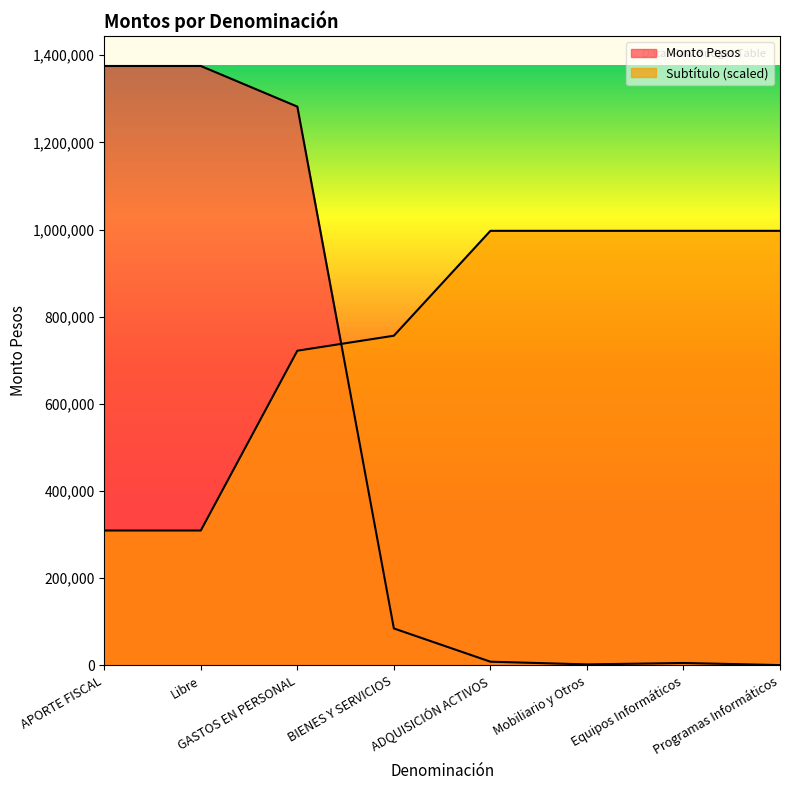

List the series in order of their peak value, highest first.

Monto Pesos, Subtítulo